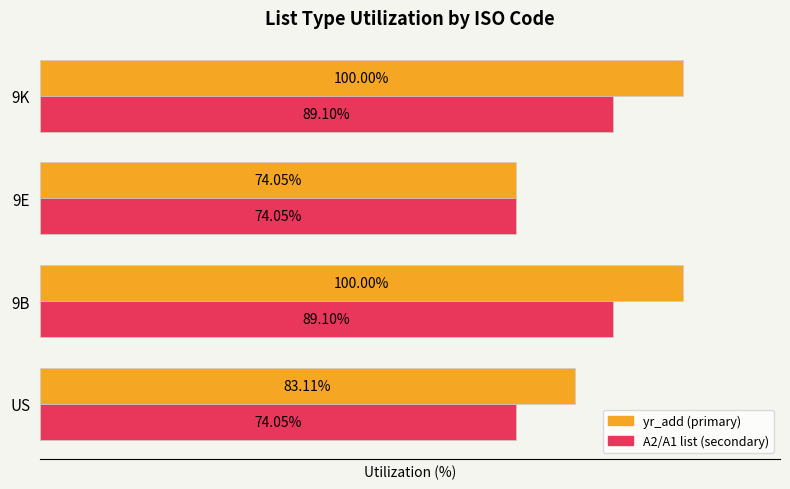

Which series has the largest range (max minus min)?

yr_add (primary)